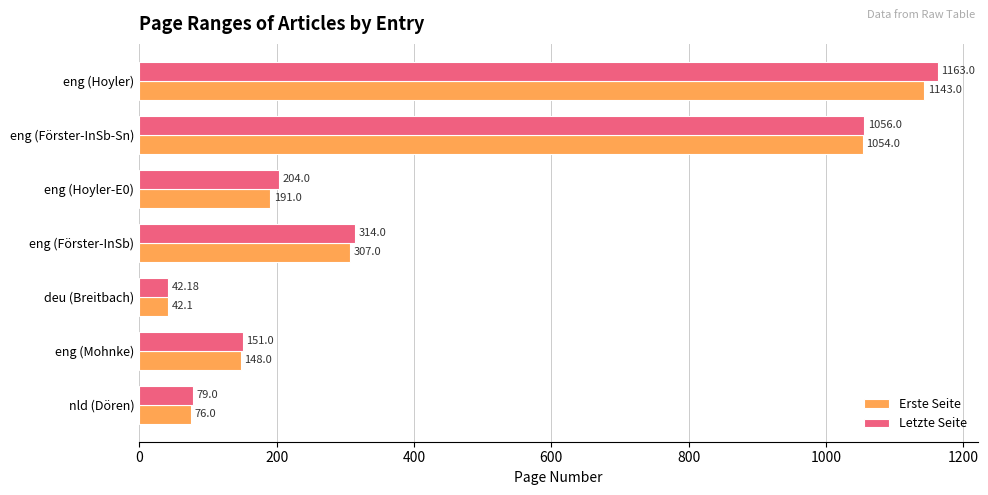

Count the number of categories in the chart.

7